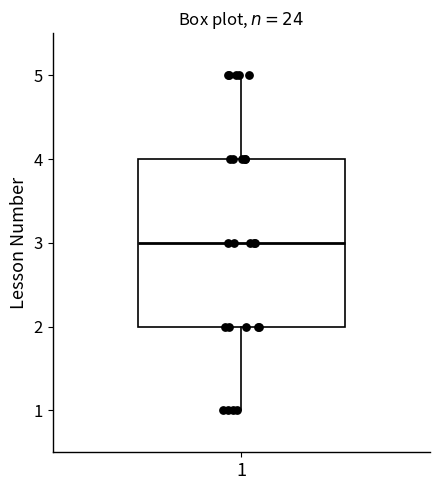

Where is the lower edge of the box at x = 1 on the y-axis? The values are not printed on the chart, so give them approximately, as read against the axis.

2